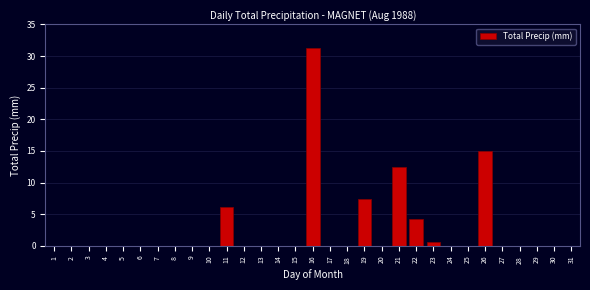

Which label corresponds to the largest value in the chart?

16